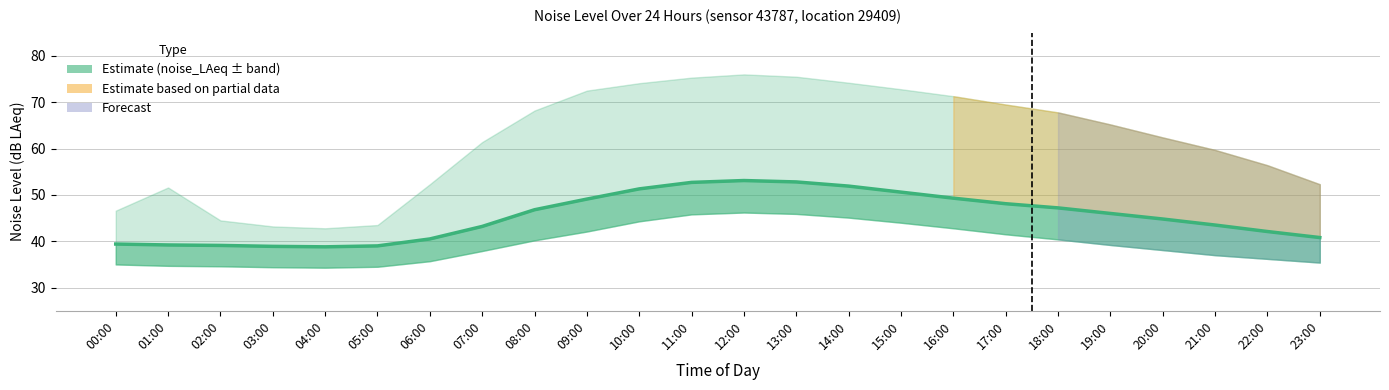

How many values are below 46?

12